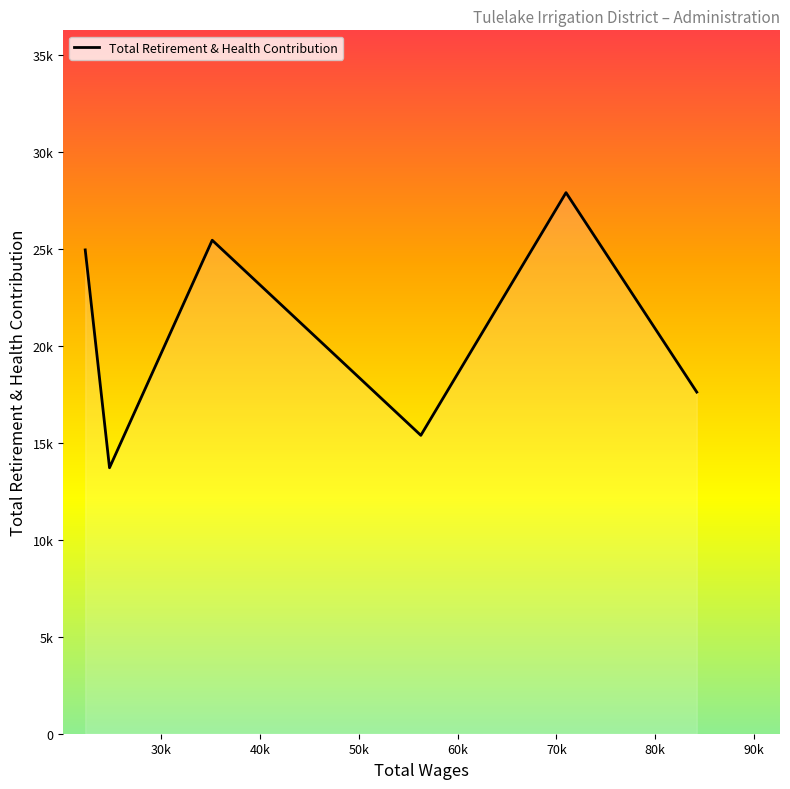

Does the chart display data point markers on the line(s)?

No